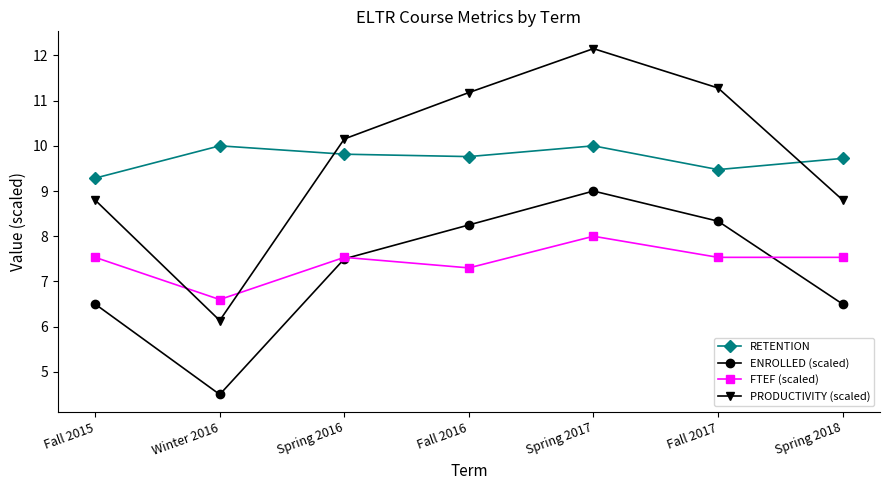

What is the spread (max minus min) of values at Fall 2016?

3.9